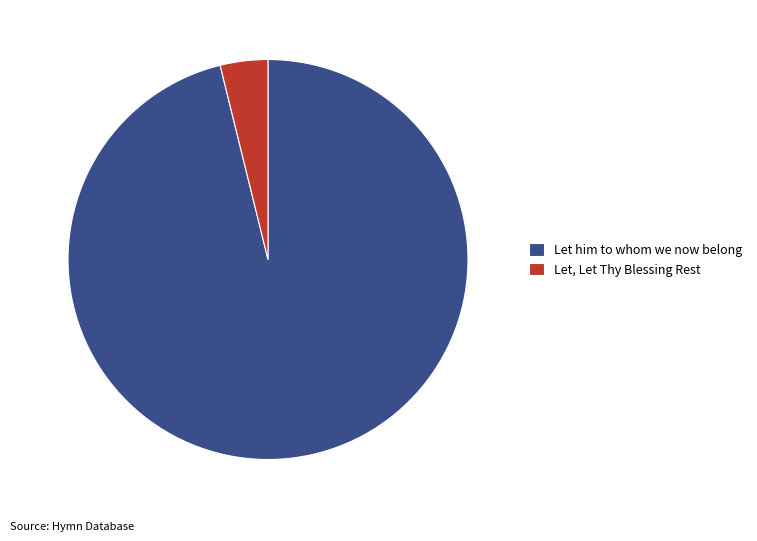

Is Let him to whom we now belong the majority of the pie?

Yes